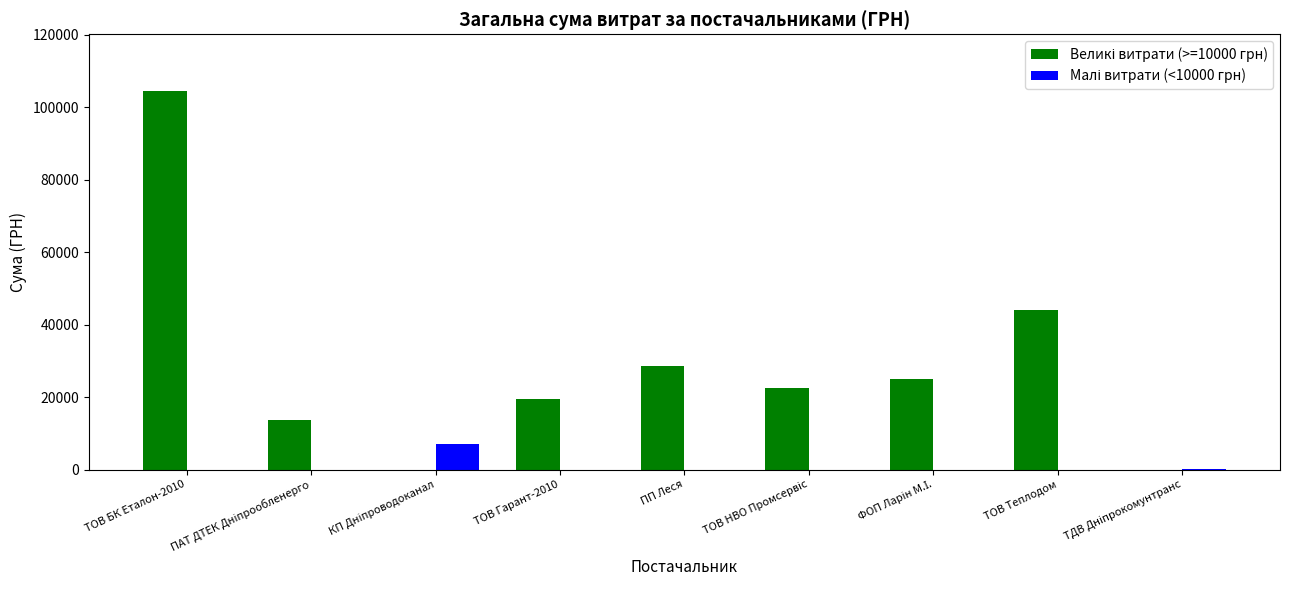

How many groups of bars are there?

9